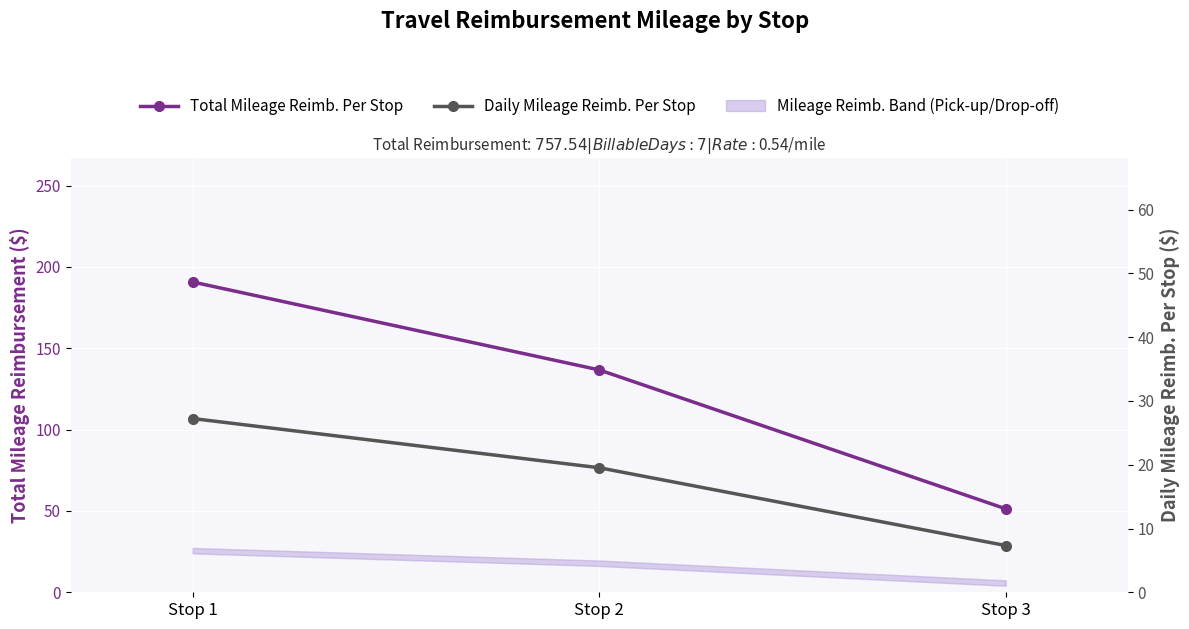

Is this an area chart (filled region under the line)?

No